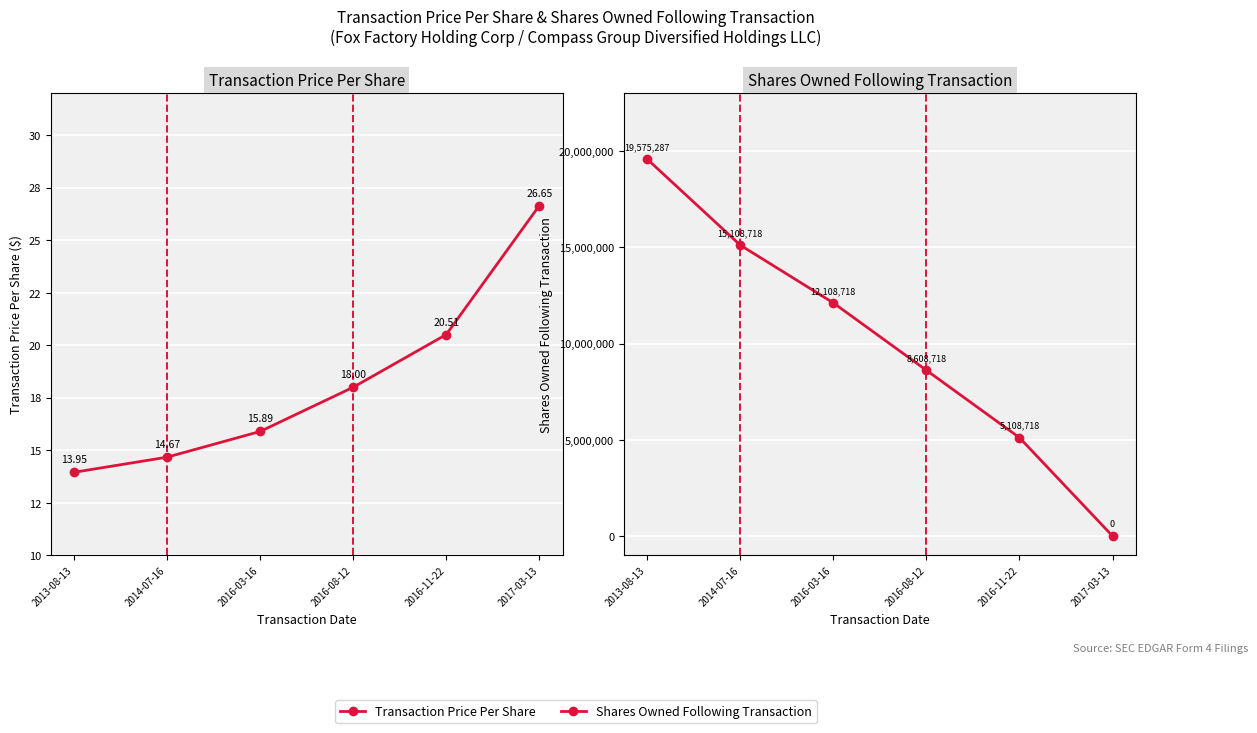

True or false: Shares Owned Following Transaction has more than 1 interior local peaks.

False